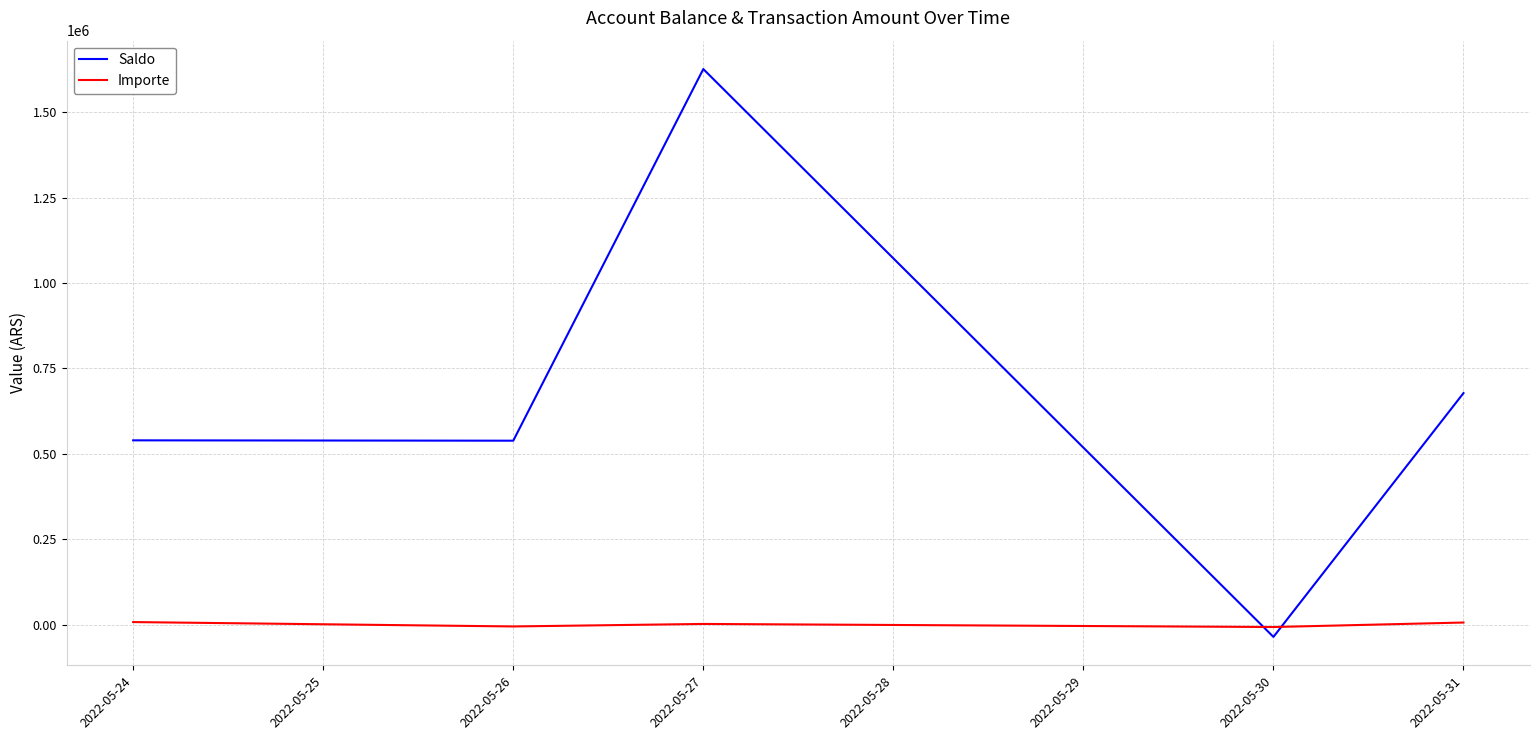

How many series are shown in this chart?

2